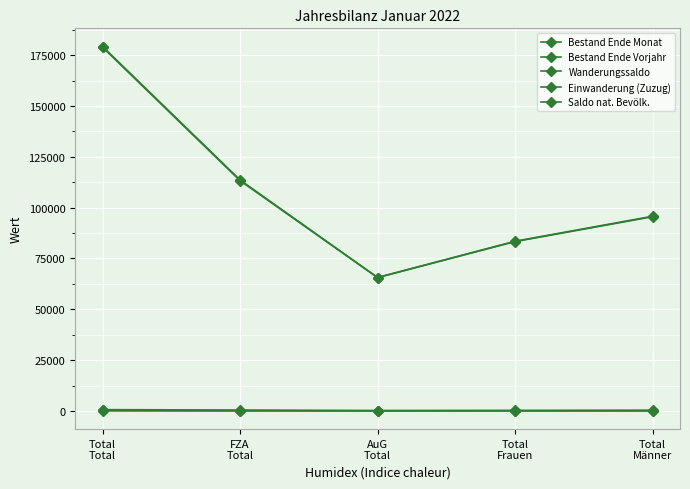

How many lines are shown in the chart?

5